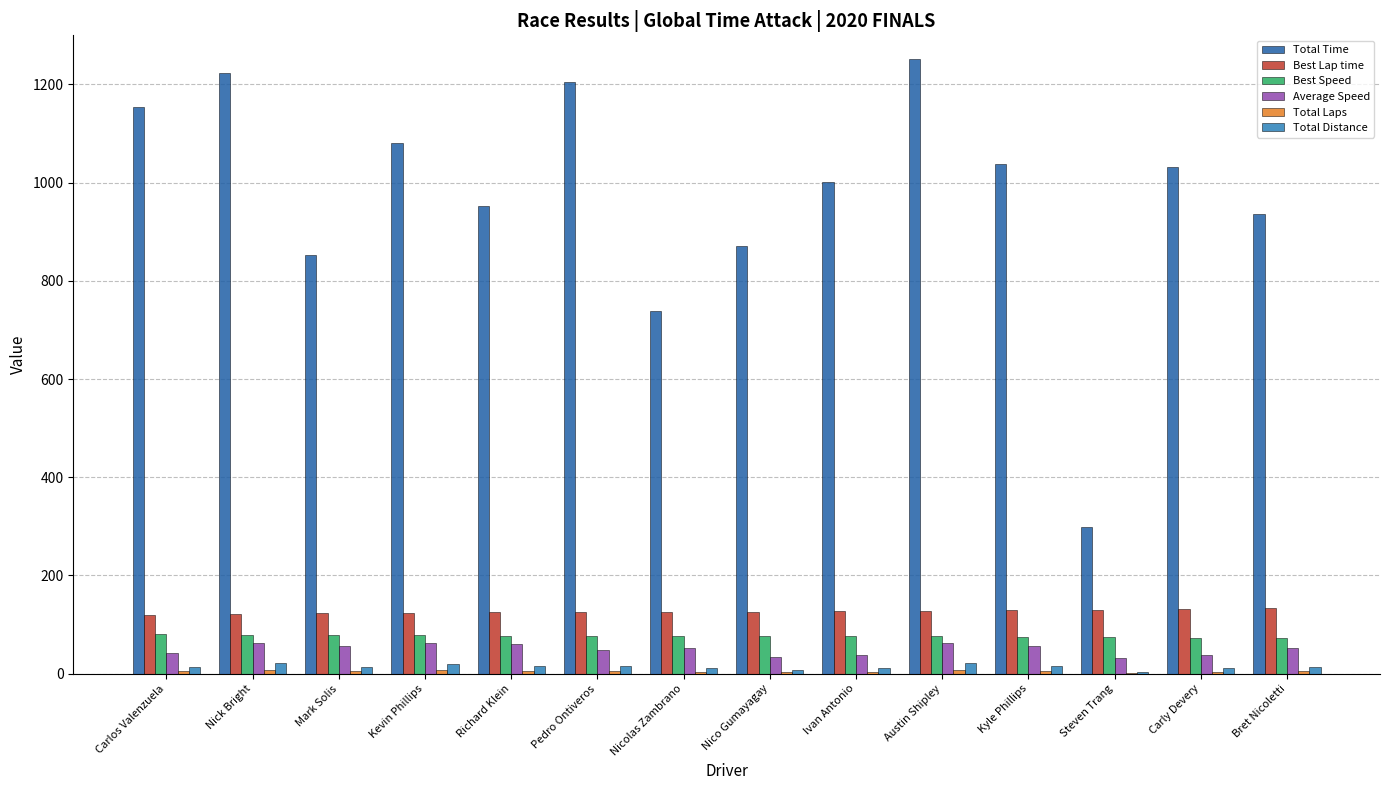

What is the sum of all Total Distance values?

193.0